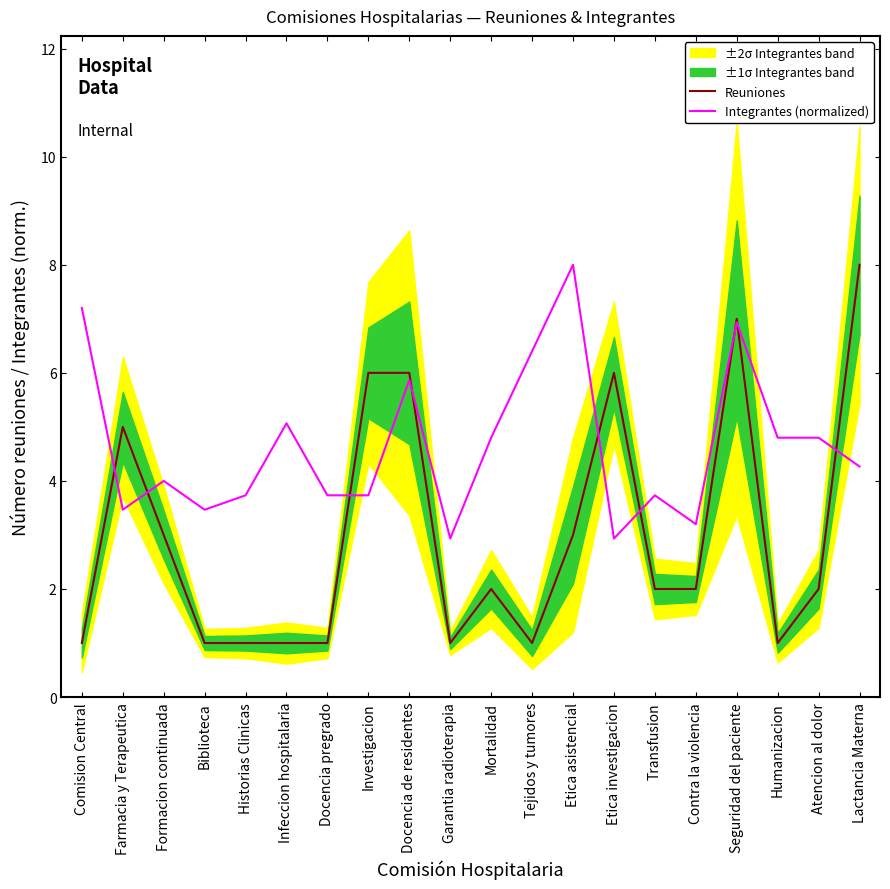

How many times do Reuniones and Integrantes (normalized) cross each other?

9